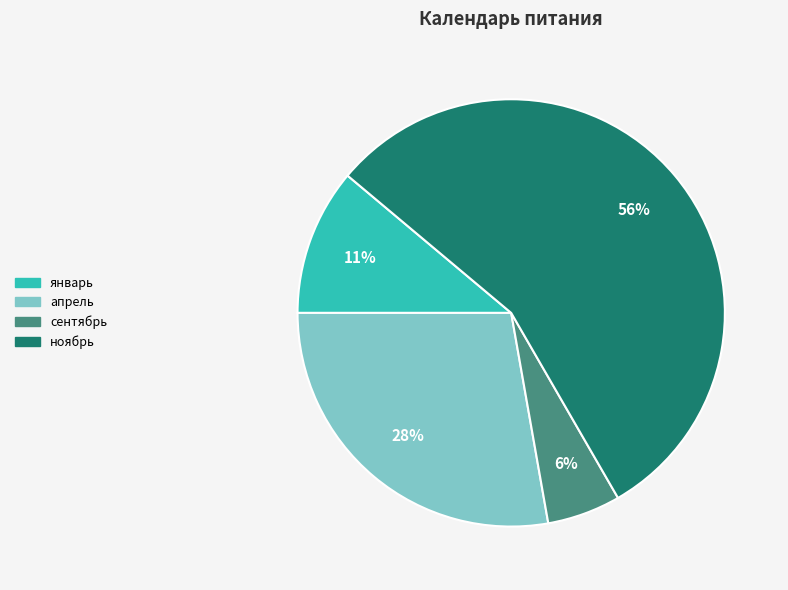

Which has a higher value, январь or сентябрь?

январь